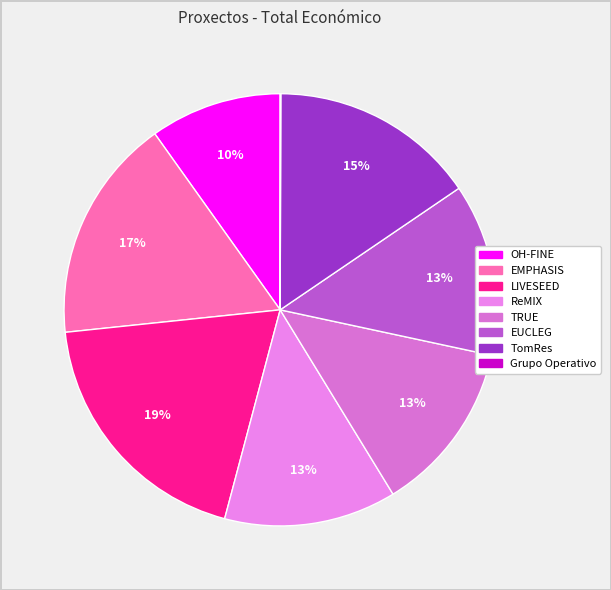

Is it true that OH-FINE is 1% of the pie?

False